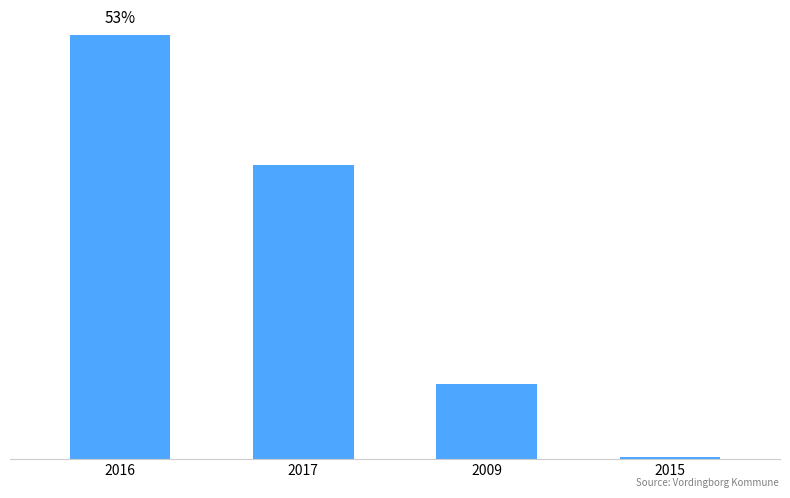

Which label corresponds to the smallest value in the chart?

2015